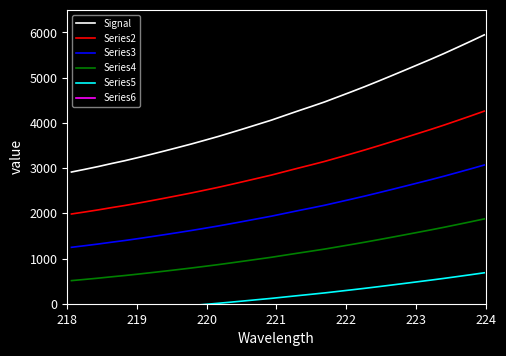

What is the value of the Series3 point at the 16th from the left?

1936.4